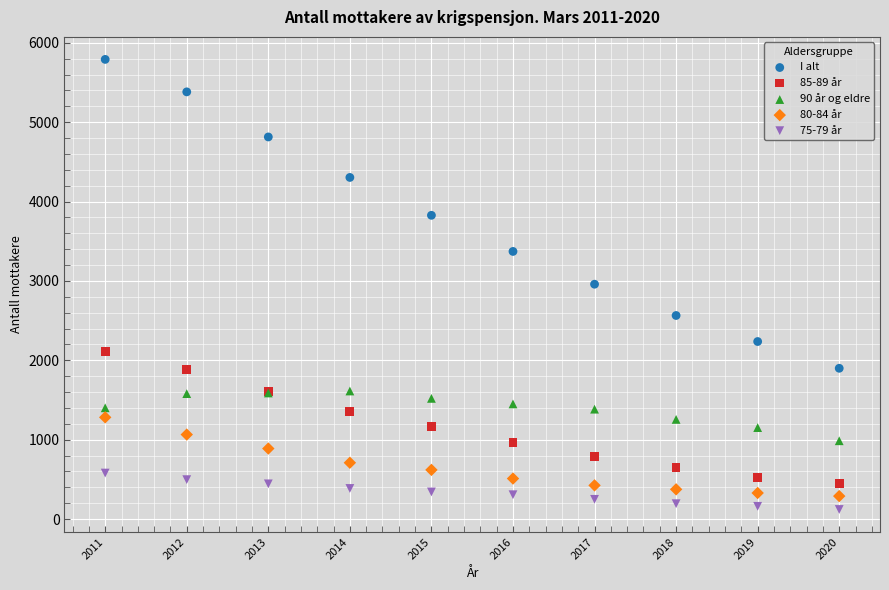

Which series contains the highest Y value?

I alt